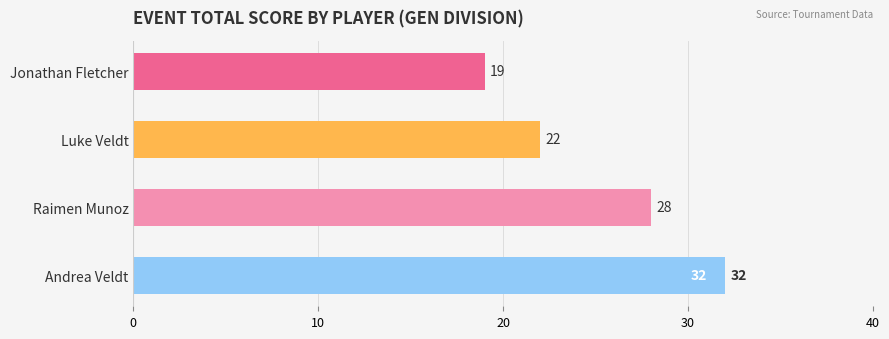

The chart shows a value of 9 at Andrea Veldt. True or false?

False